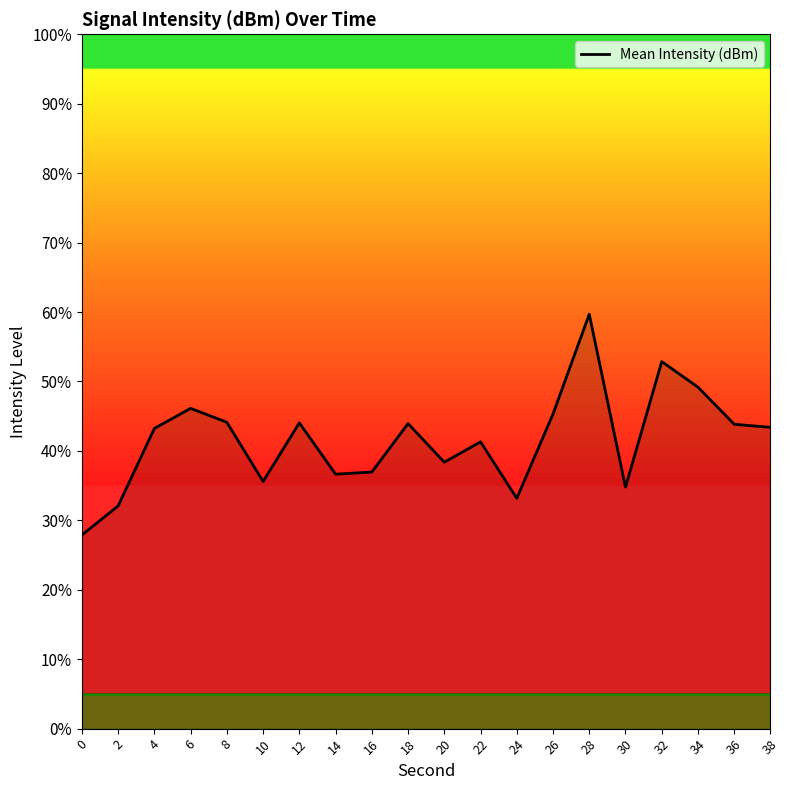

What is the average value?

41.6